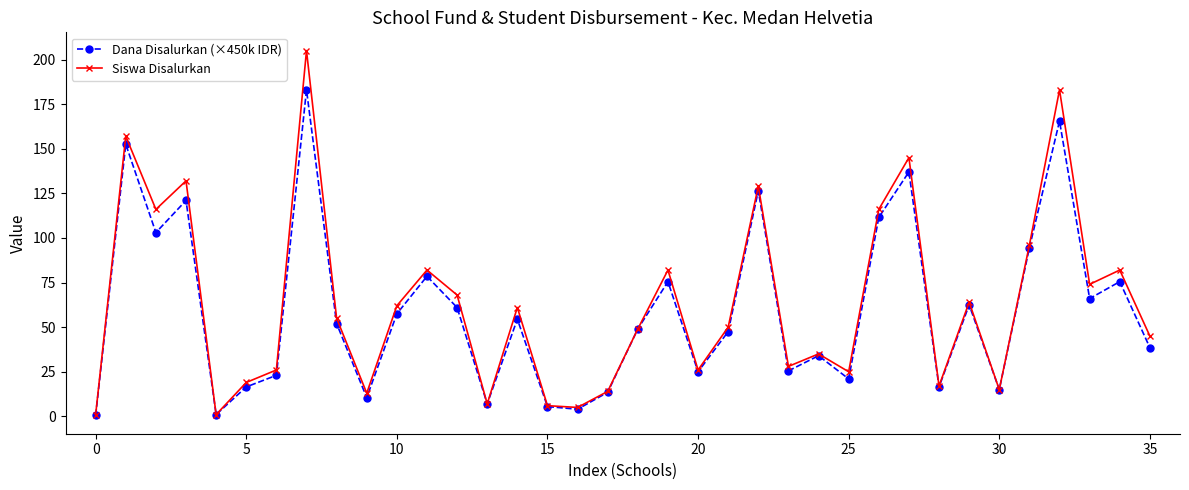

Rank the series by their maximum value, from lowest to highest.

Dana Disalurkan (×450k IDR), Siswa Disalurkan